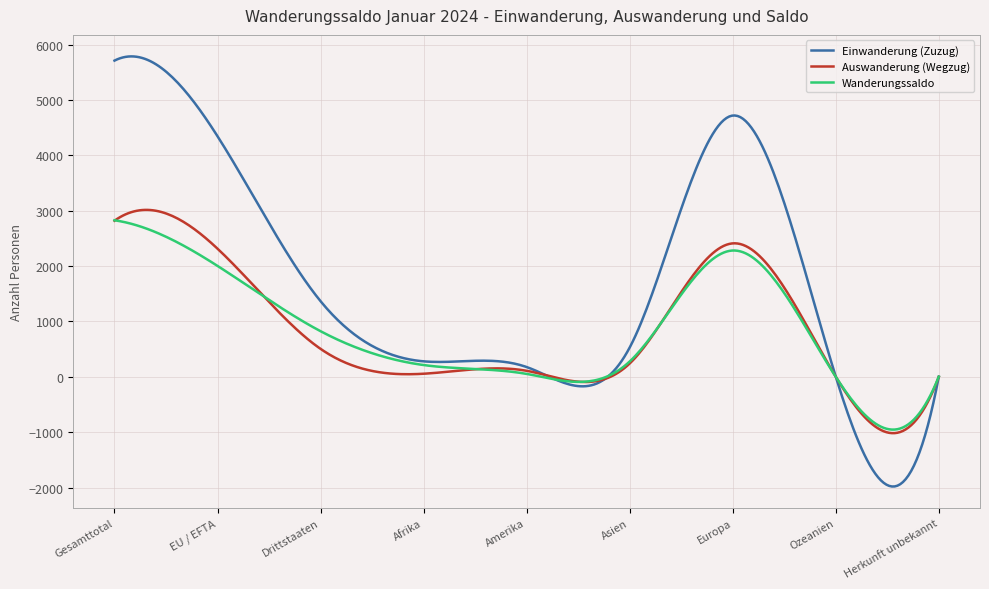

Count the number of data series in this chart.

3